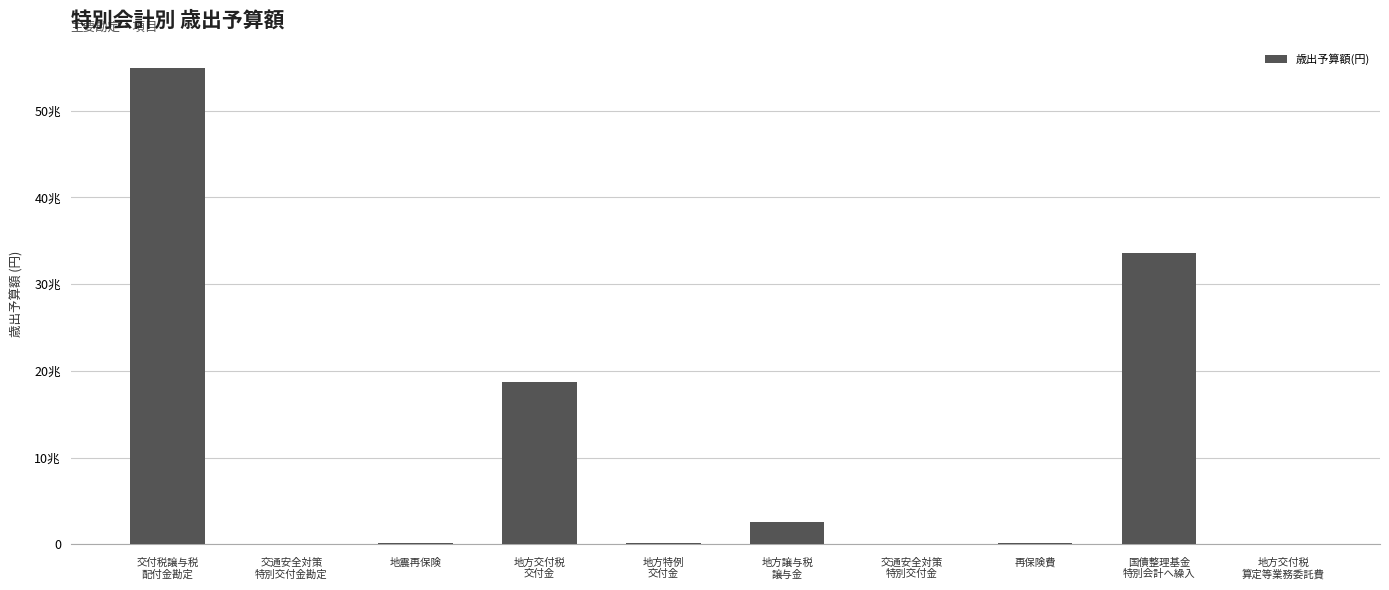

True or false: the data shows 100220847400 at 交通安全対策
特別交付金勘定.

False